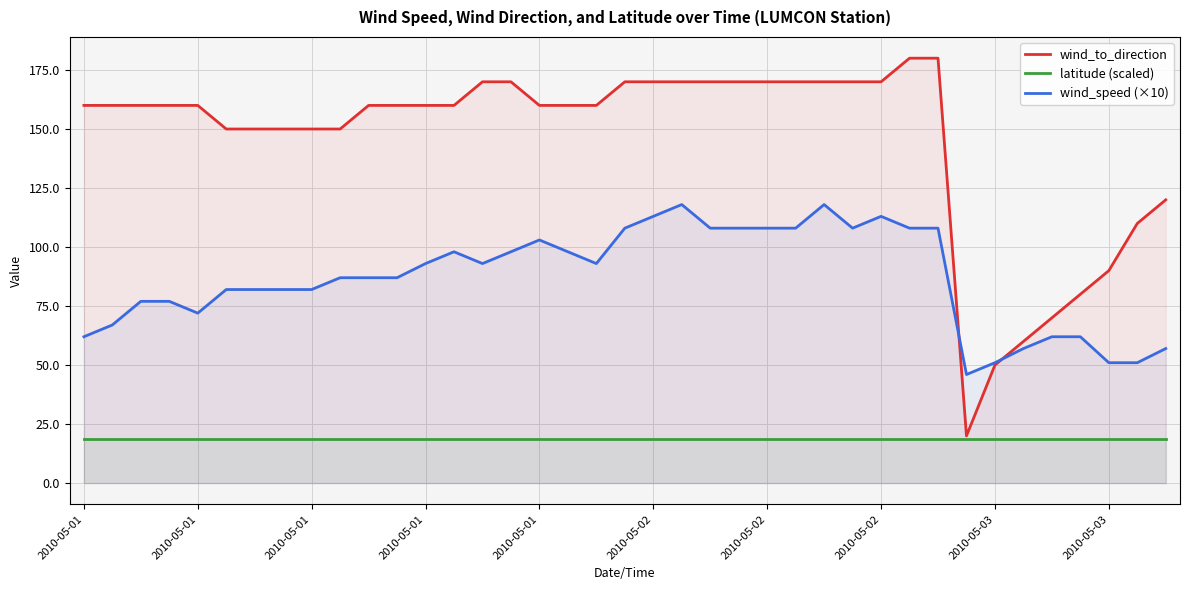

How many interior local peaks does the wind_speed (×10) series have?

5